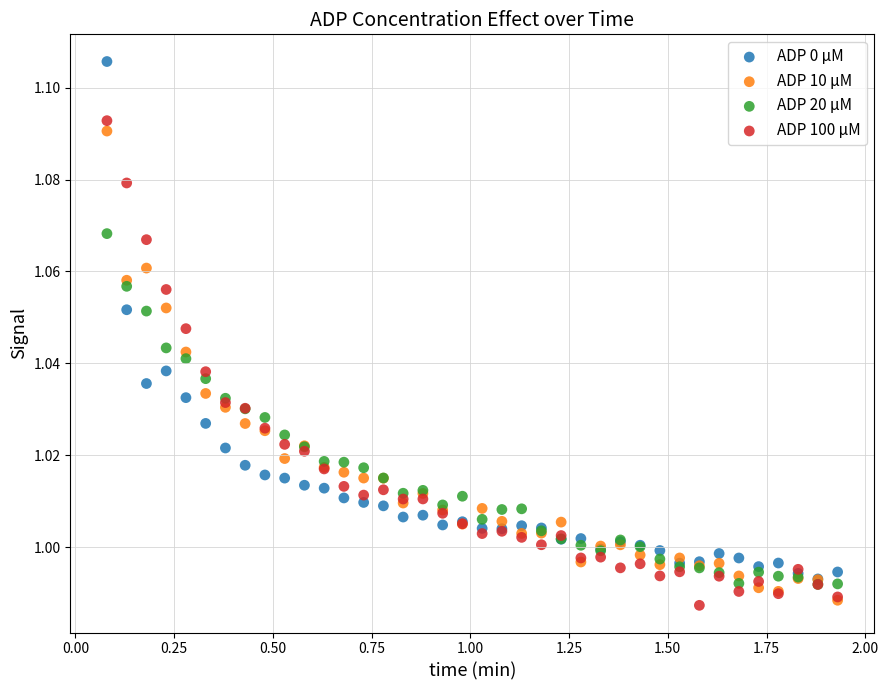

What are all the series names shown in the legend?

ADP 0 µM, ADP 10 µM, ADP 20 µM, ADP 100 µM